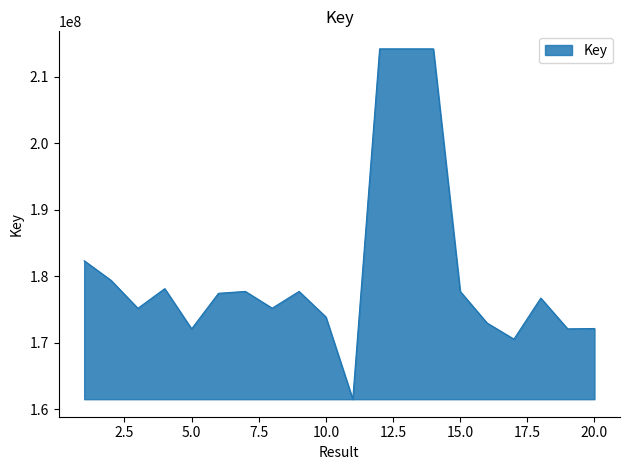

How many values are below 177433534?

10